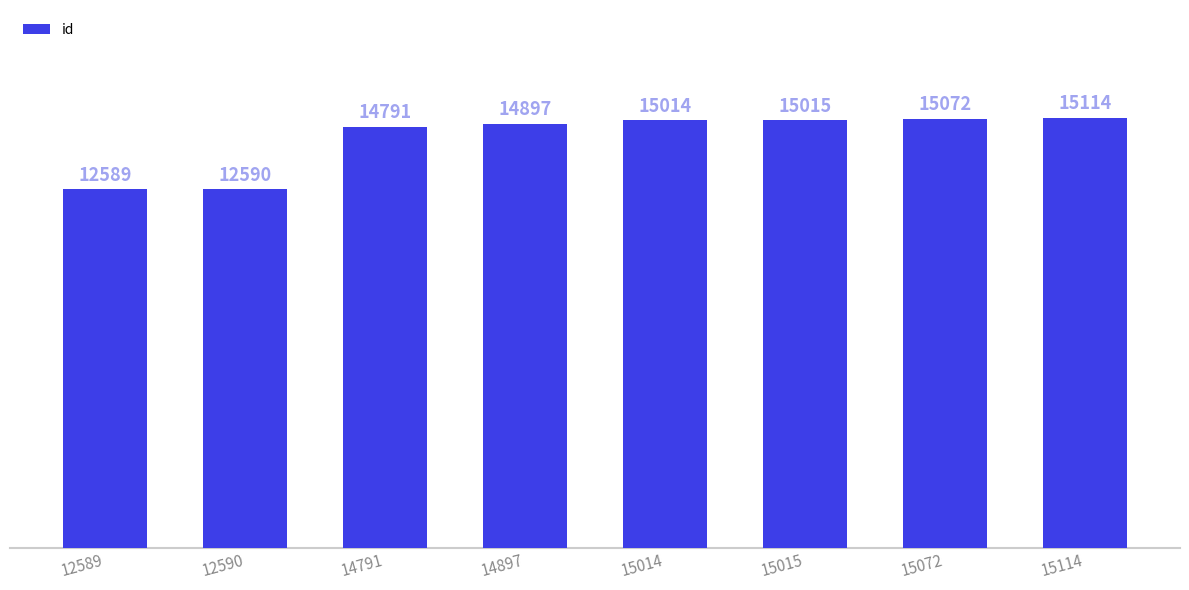

Reading right to left, list all the values displayed in this chart.

15114=15114	15072=15072	15015=15015	15014=15014	14897=14897	14791=14791	12590=12590	12589=12589